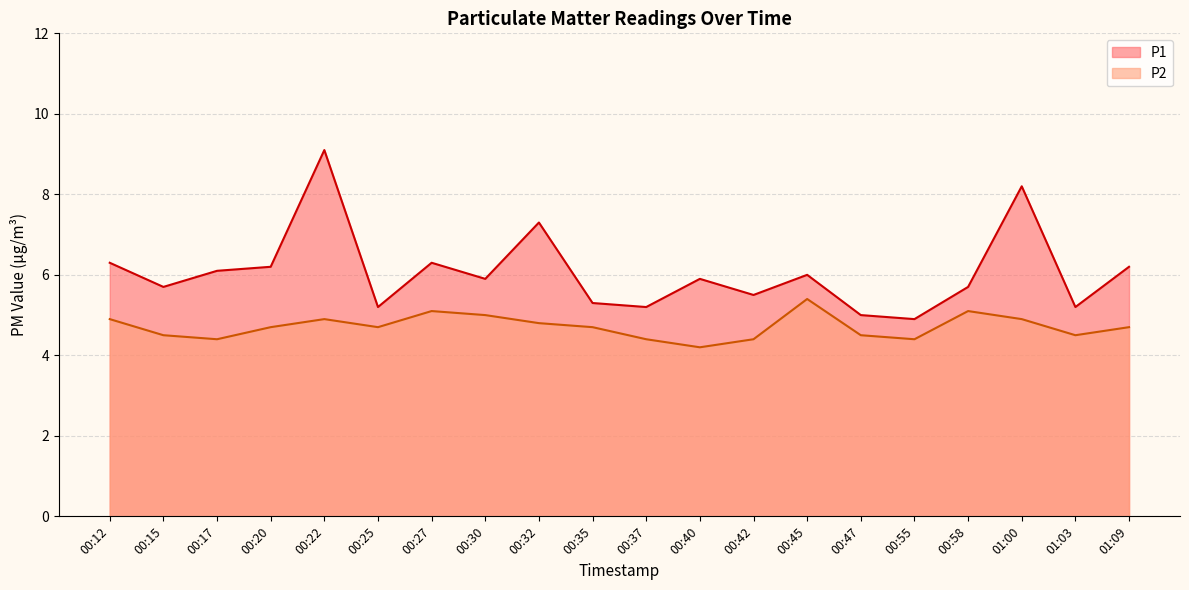

How many values in the P1 series exceed 5?

18